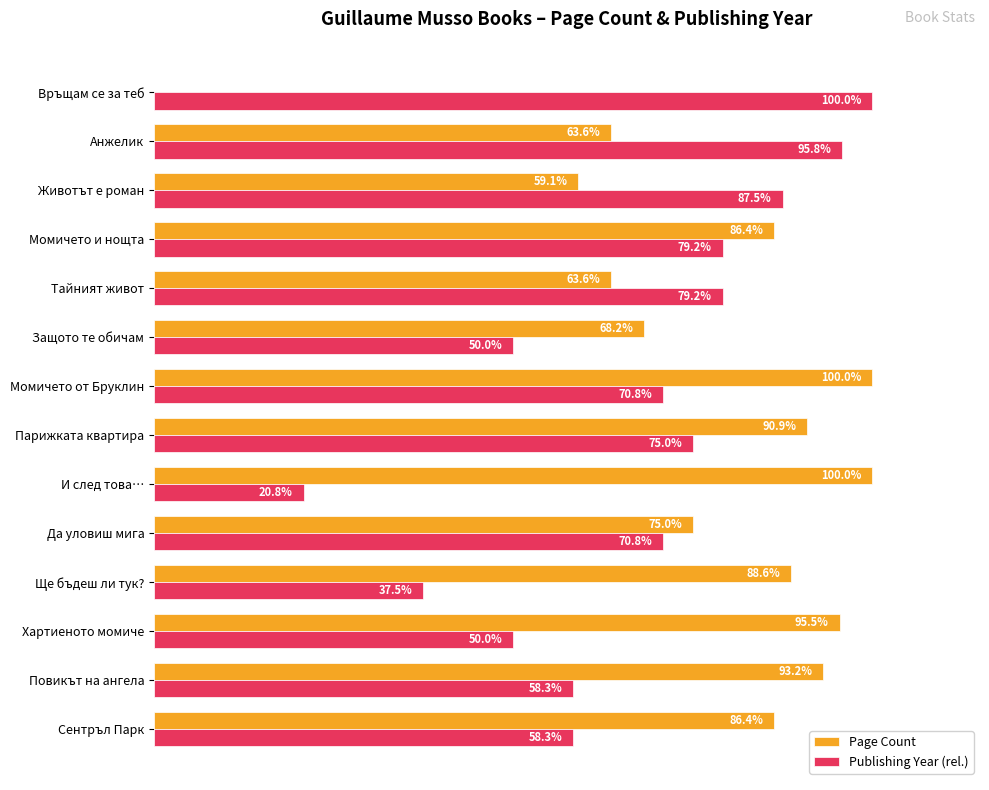

Between Да уловиш мига and Парижката квартира, which series saw the biggest shift?

Page Count